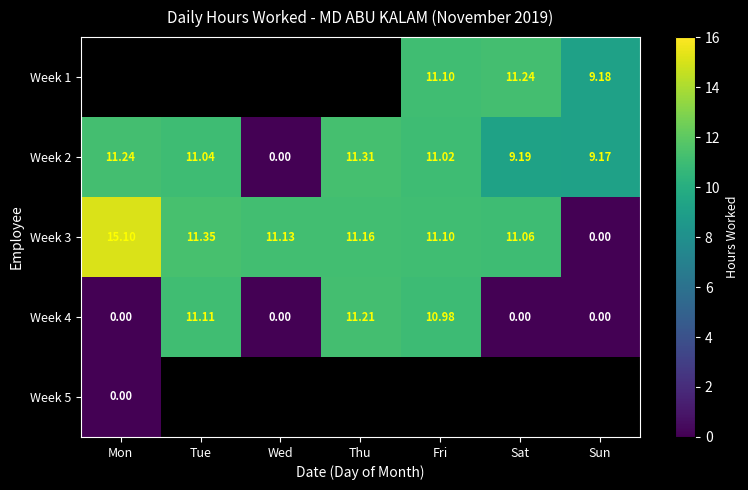

Where is Week 2 nearest to the value 5?

Sun